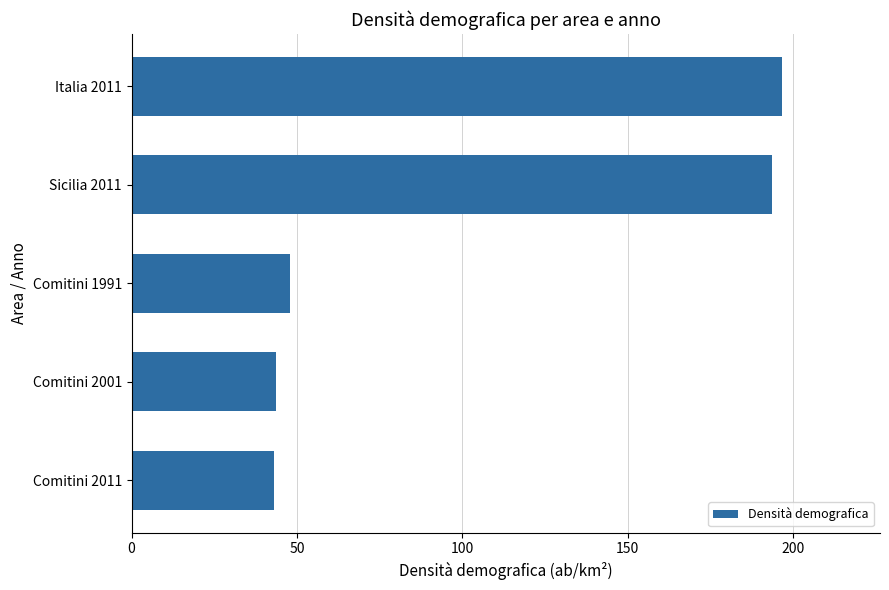

Between Sicilia 2011 and Comitini 2011, which is larger?

Sicilia 2011